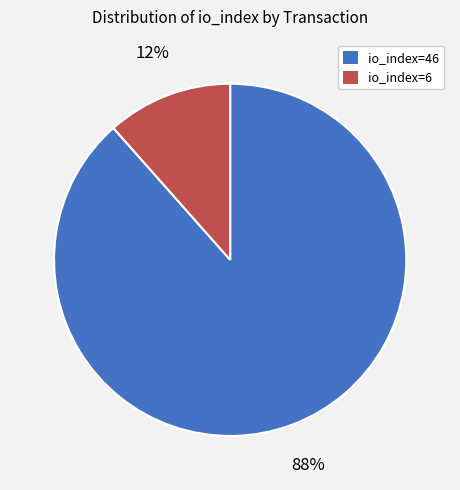

What percentage is the io_index=6 slice, to the nearest percent?

12%